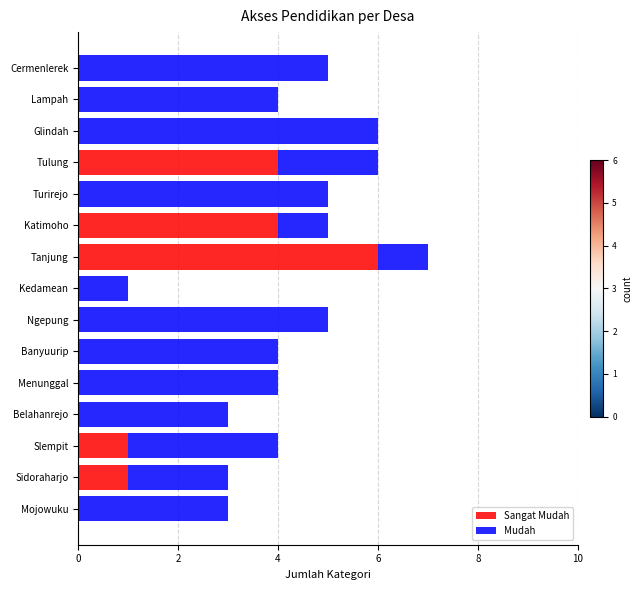

How many series are shown in this chart?

2